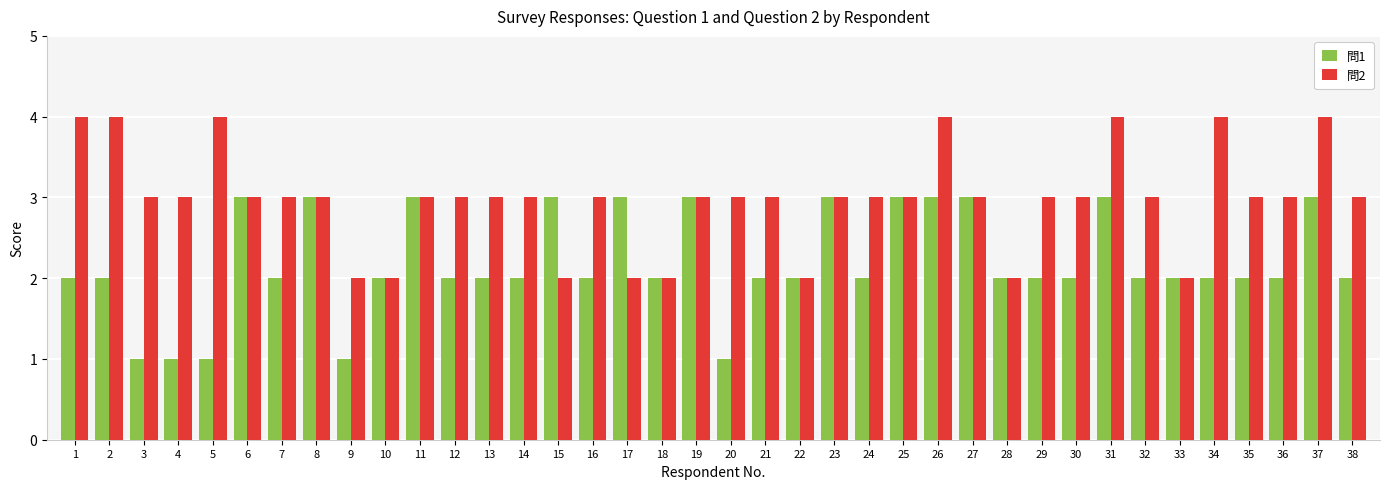

What is the value of the 問2 bar at the 29th from the left?

3